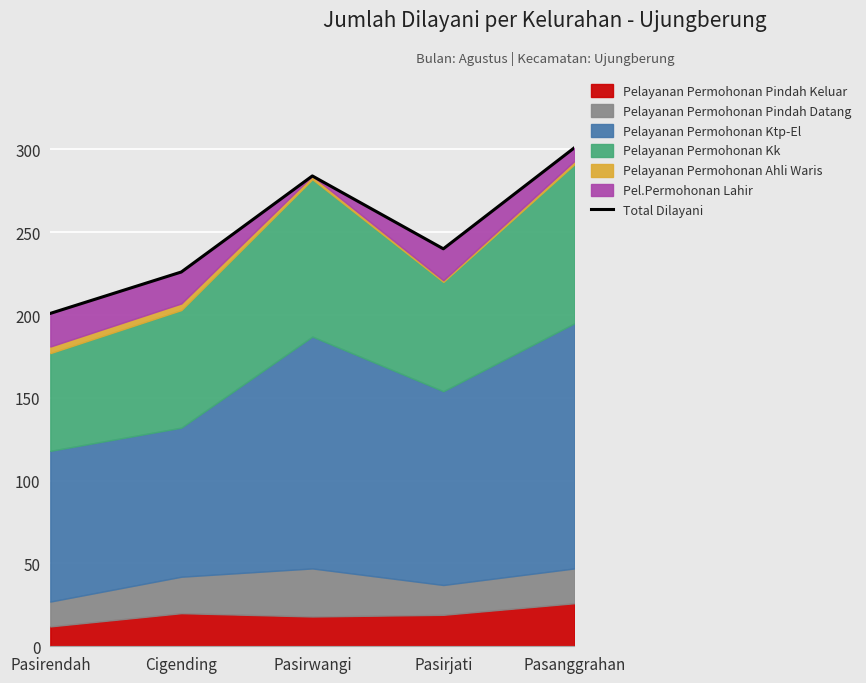

Which category has the highest value across all series?

Pasanggrahan